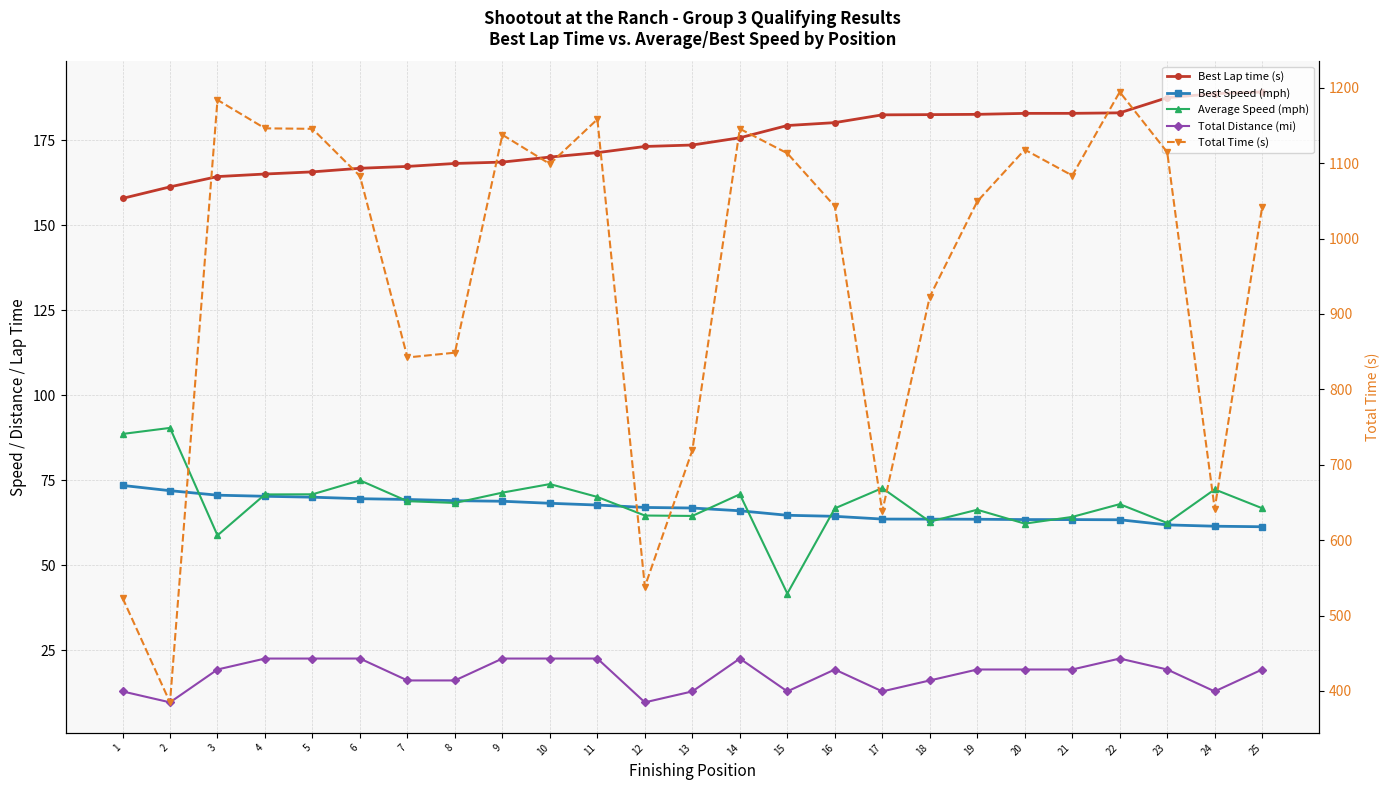

What is the minimum value for Best Lap time (s)?

157.8